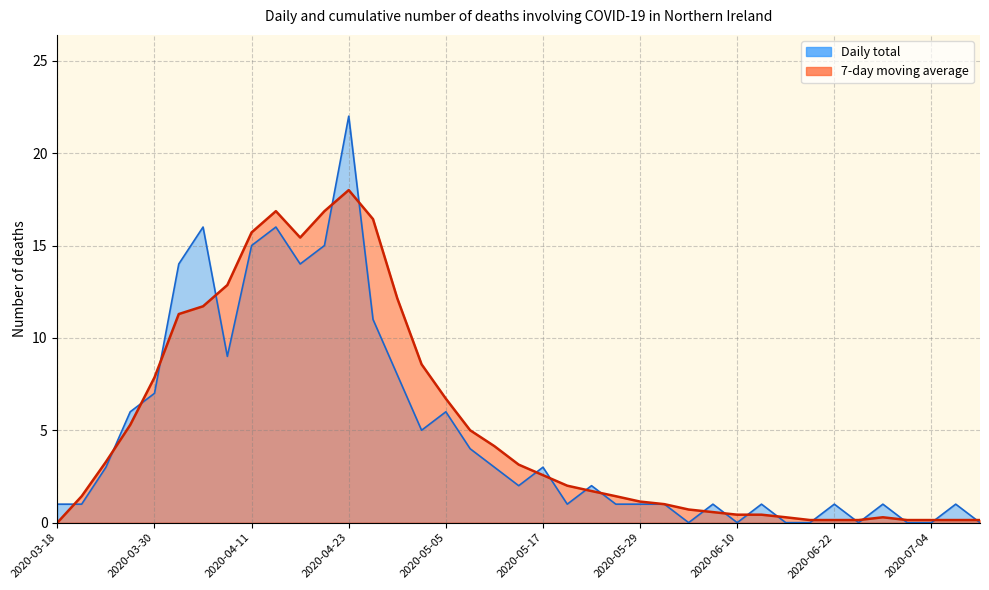

At which category does 7-day moving average reach its first local valley?

2020-04-17